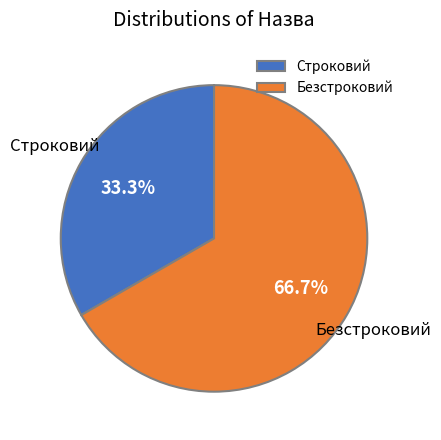

To the nearest percent, what percentage of the pie is Строковий?

33%